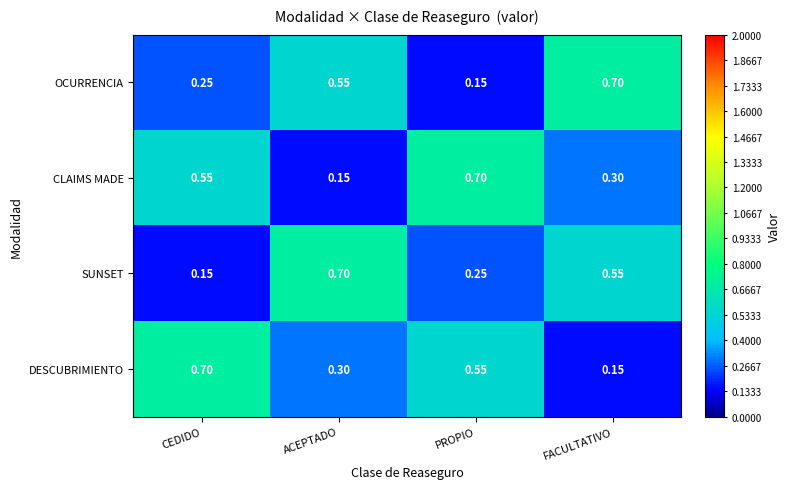

Between CEDIDO and ACEPTADO, which series saw the biggest shift?

SUNSET